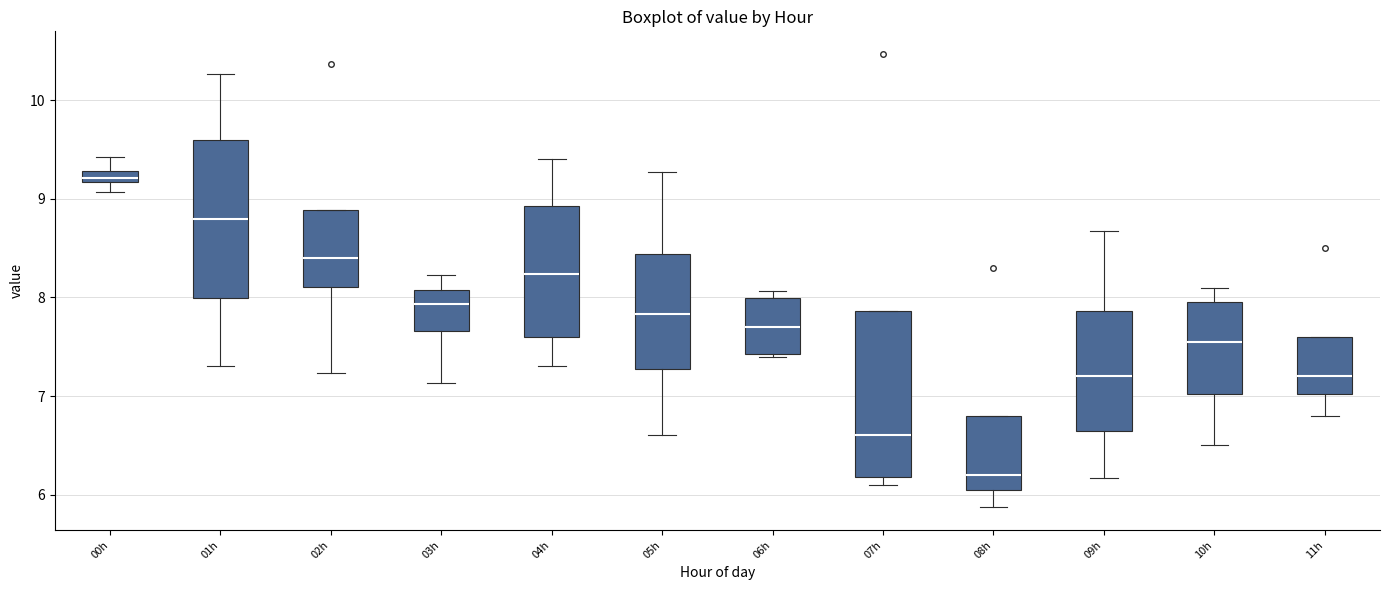

Where is the lower edge of the box for 10h on the y-axis? The values are not printed on the chart, so give them approximately, as read against the axis.

7.0